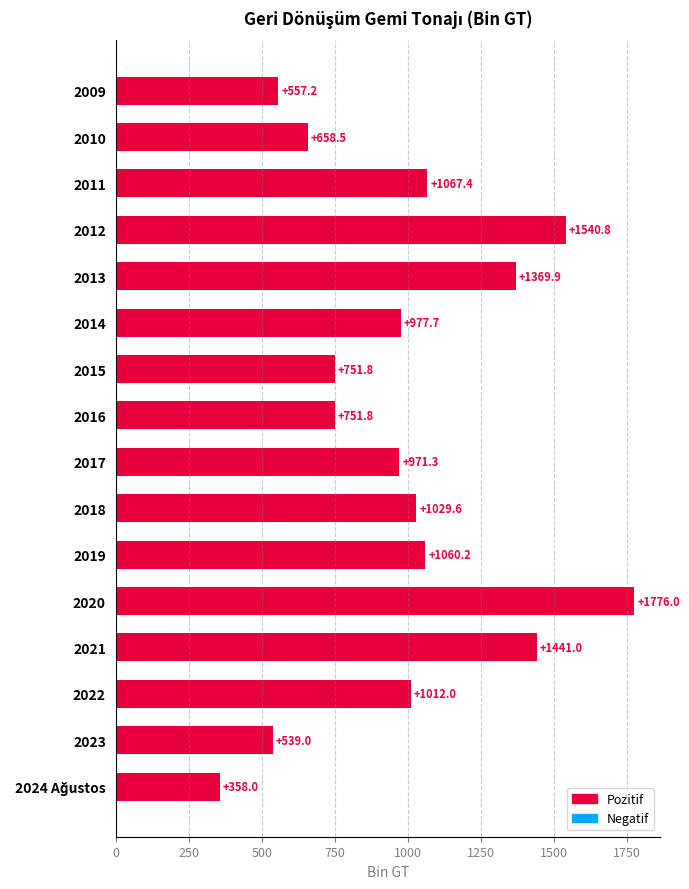

Approximately how many times larger is the value at 2011 compared to 2014?

1.1